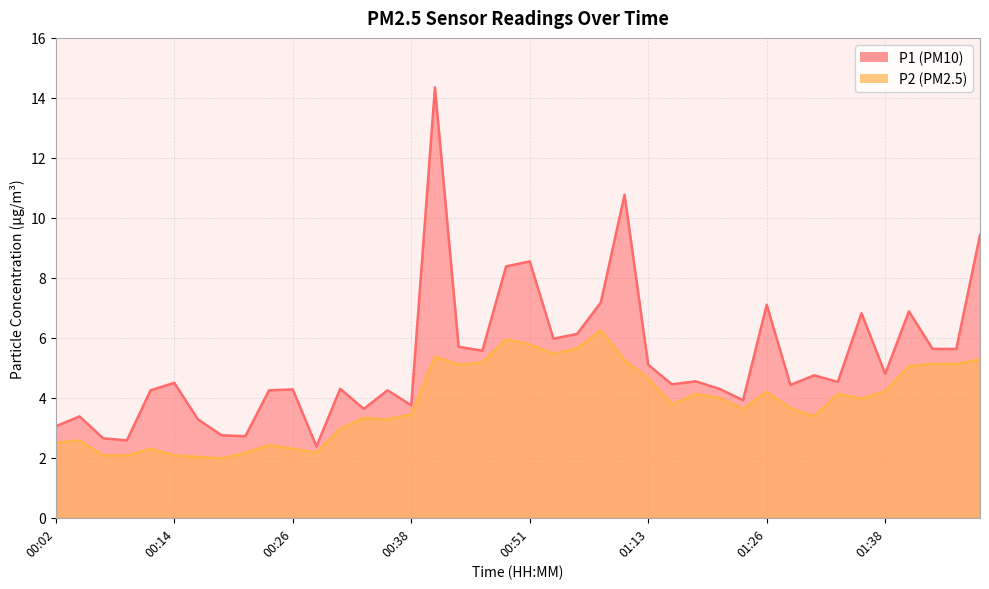

Which category has the lowest value in the P1 series?

00:29